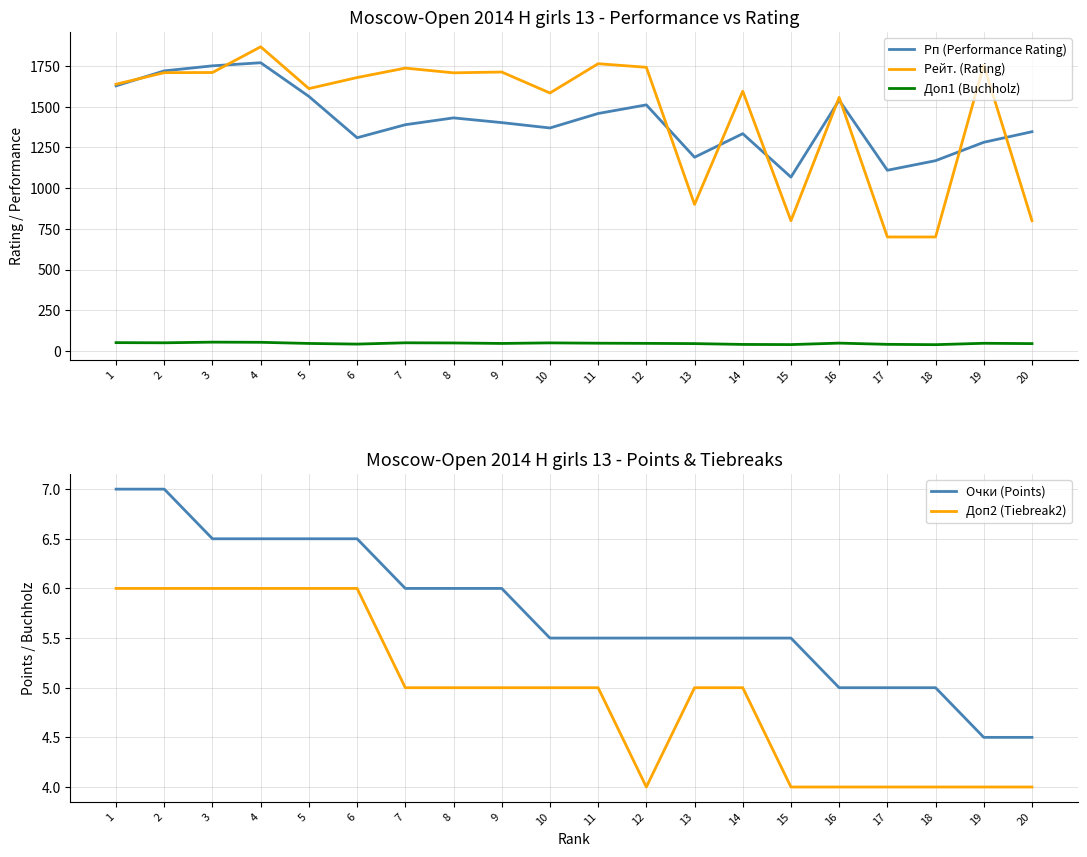

Does the chart have visible grid lines?

Yes